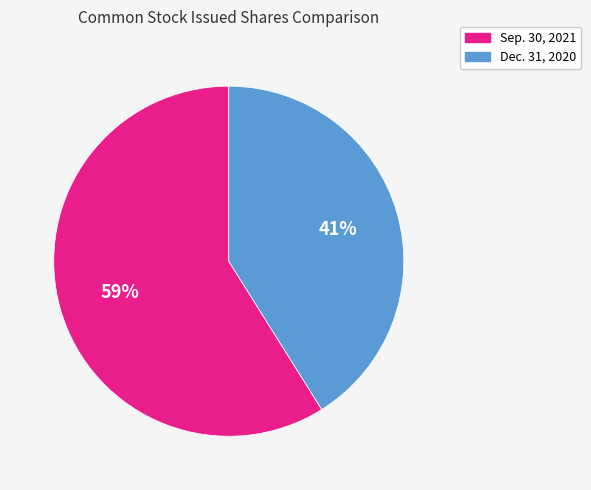

To the nearest percent, what is the average slice percentage?

50%